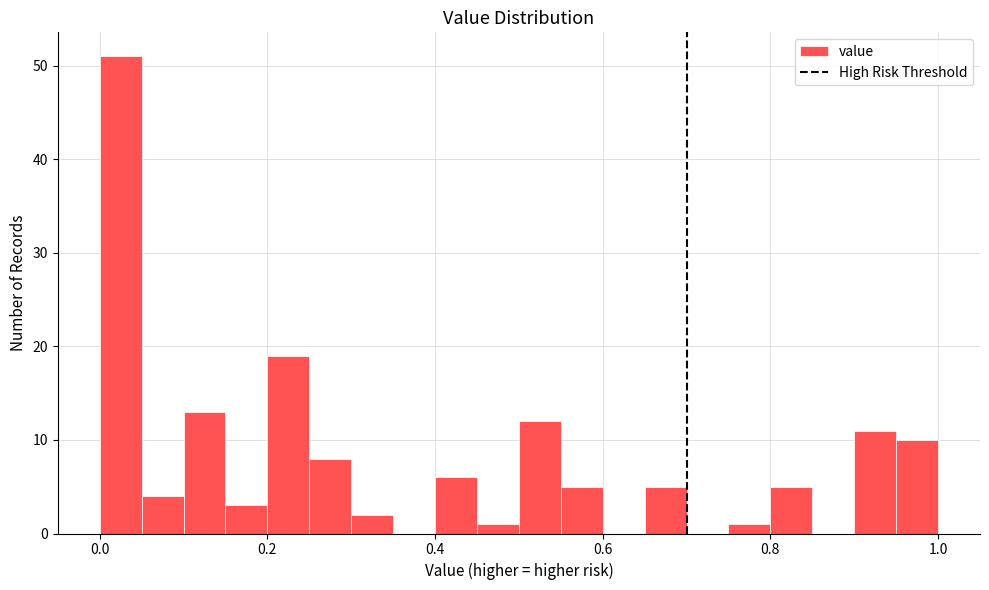

Read against the x-axis, roughly where is the centre of the tallest bar?

0.02